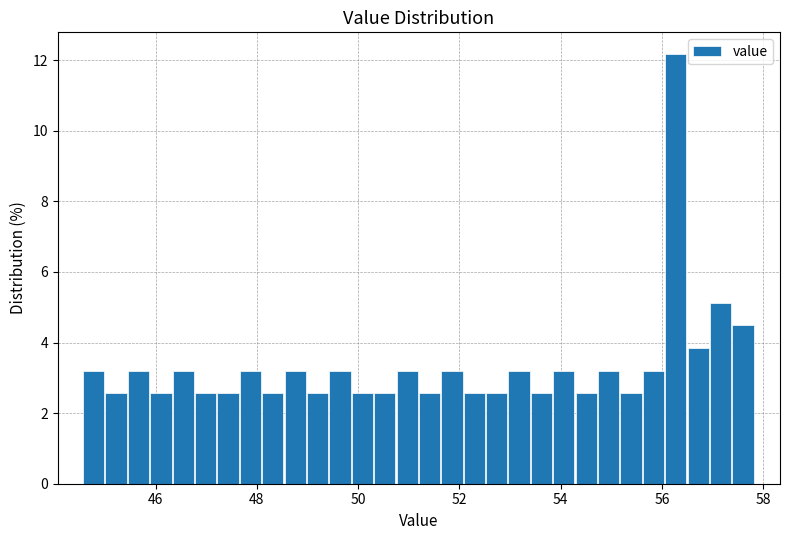

Around what value on the x-axis is the tallest bar? Give the approximate position of its centre, as read against the axis.

56.2